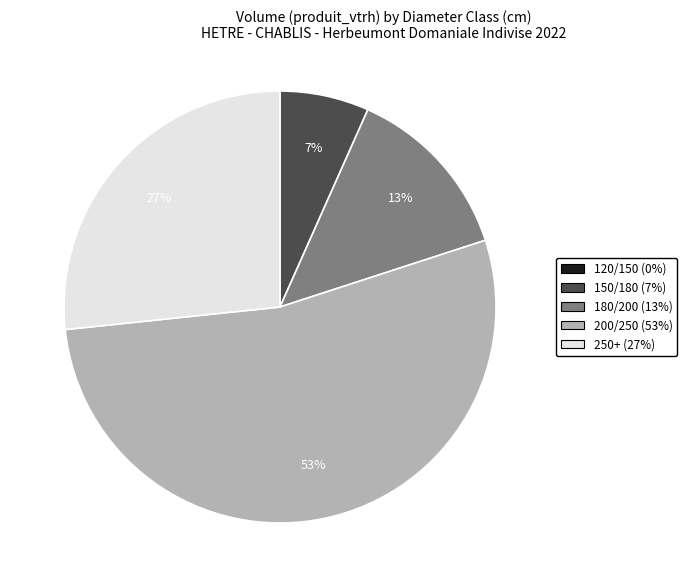

To the nearest percent, what is the average slice percentage?

25%